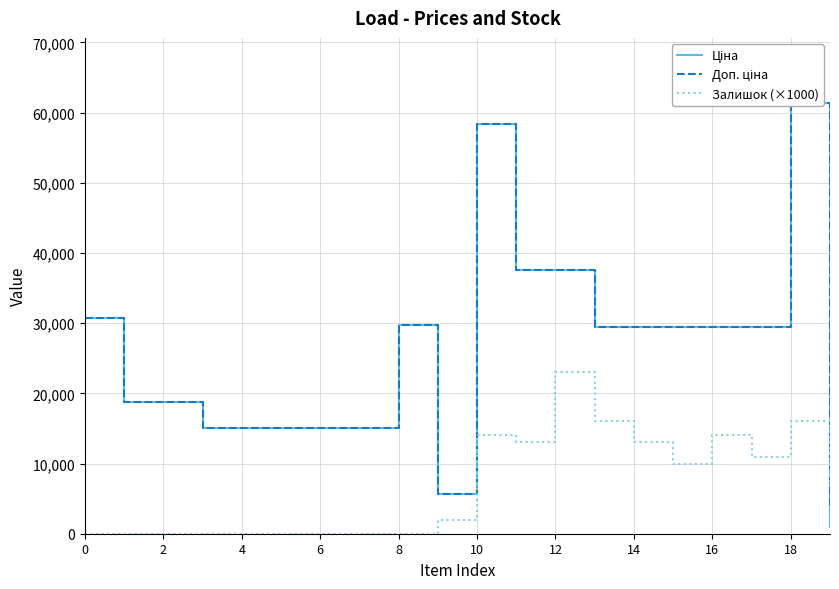

What is the sum of all Доп. ціна values?

525420.9